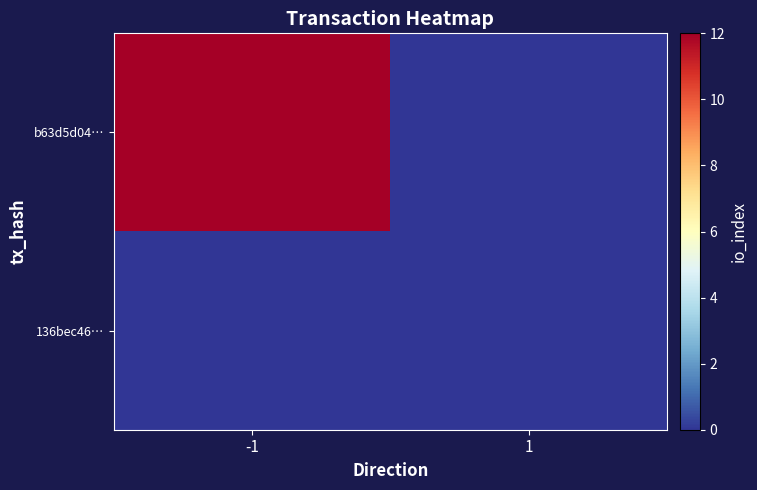

What is the total value across all series at -1?

12